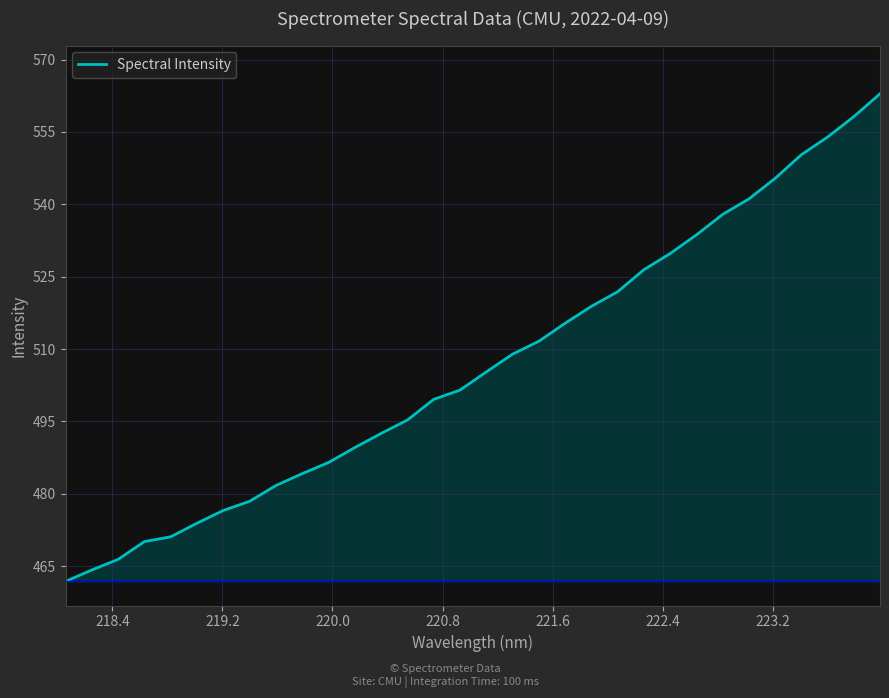

What is the maximum value shown in the chart?

562.9